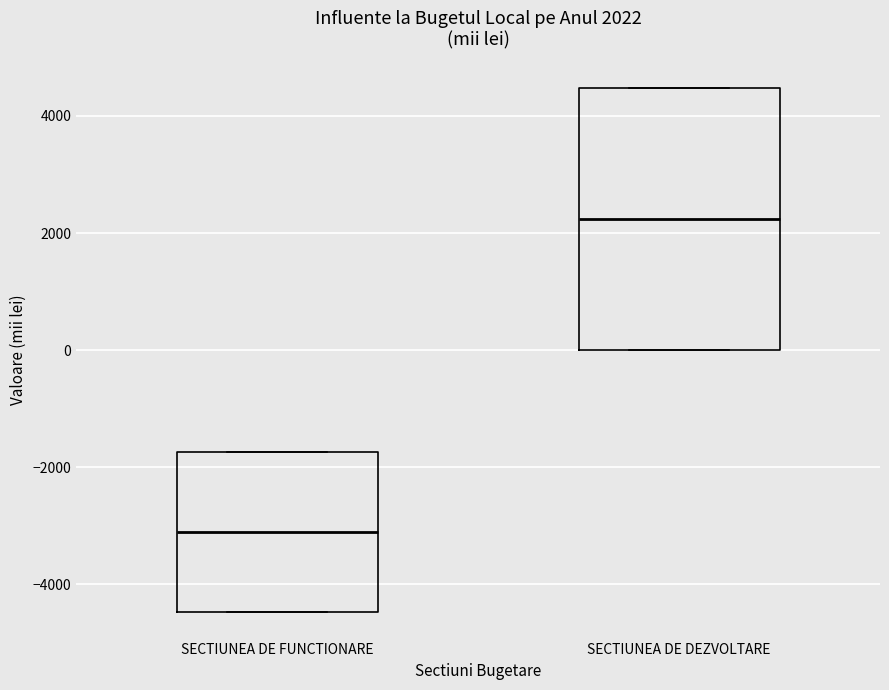

Which box's median line is the highest?

SECTIUNEA DE DEZVOLTARE